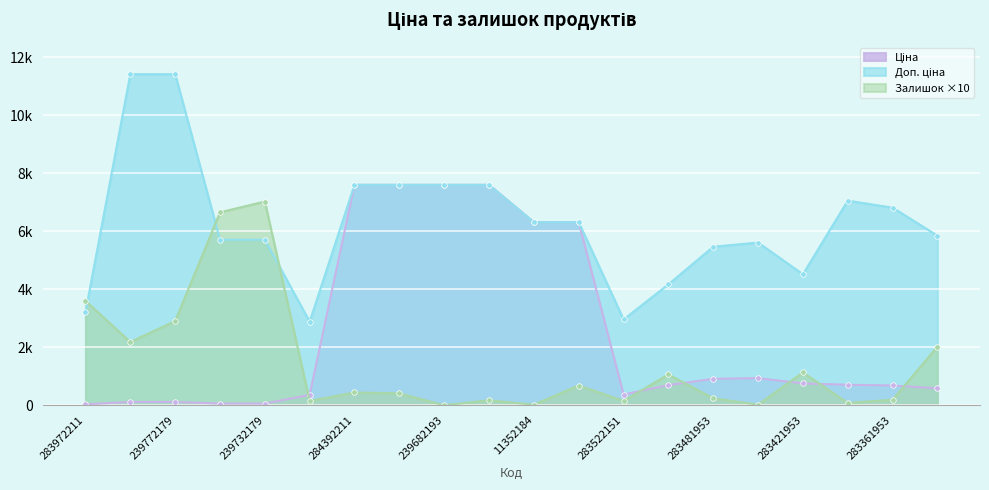

Between 239682179 and 283331953, which series saw the biggest shift?

Ціна